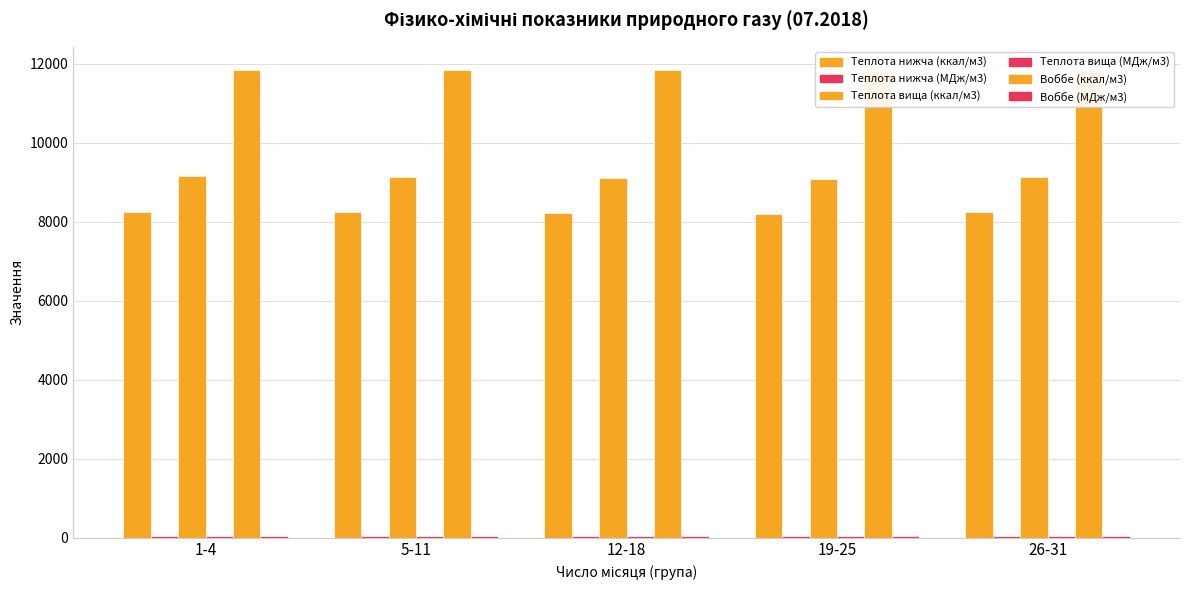

How many bars are there in each group?

6